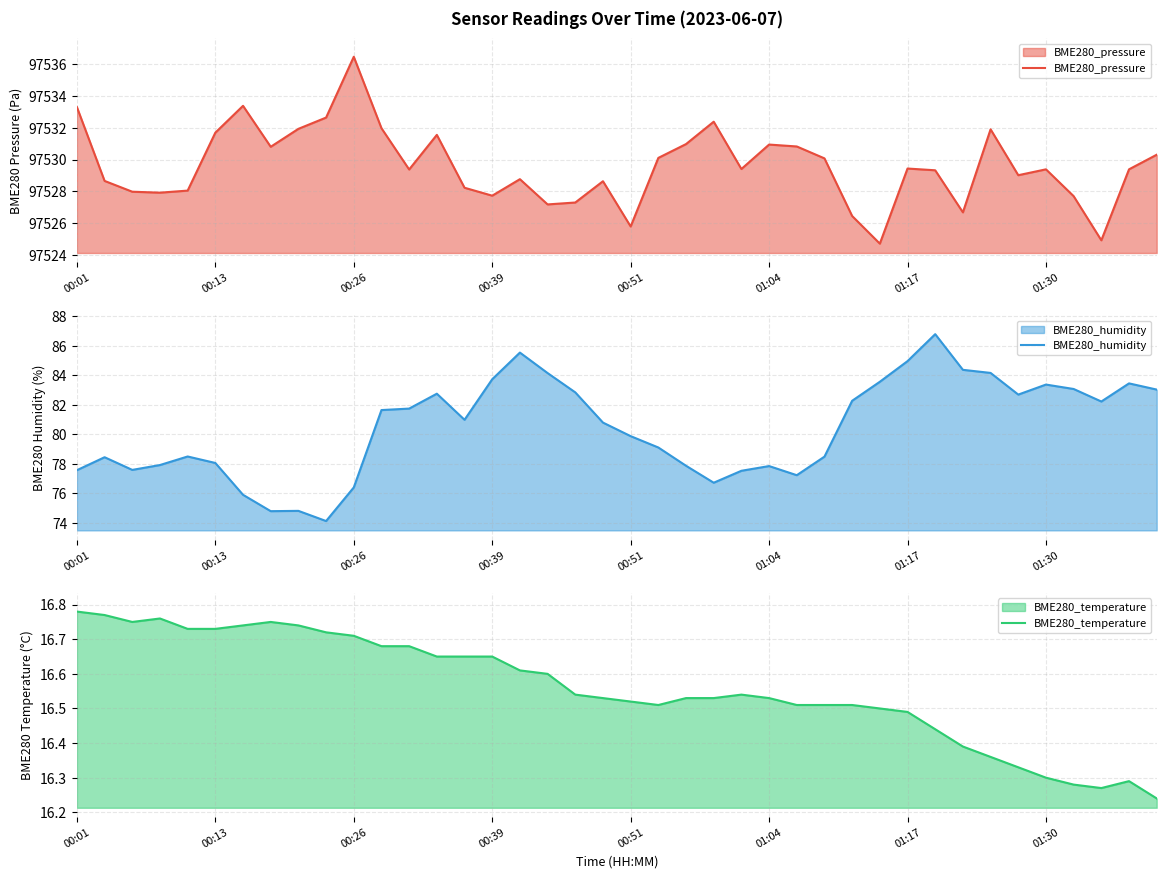

In BME280_temperature, how many points are lower than both neighbors (excluding endpoints)?

3